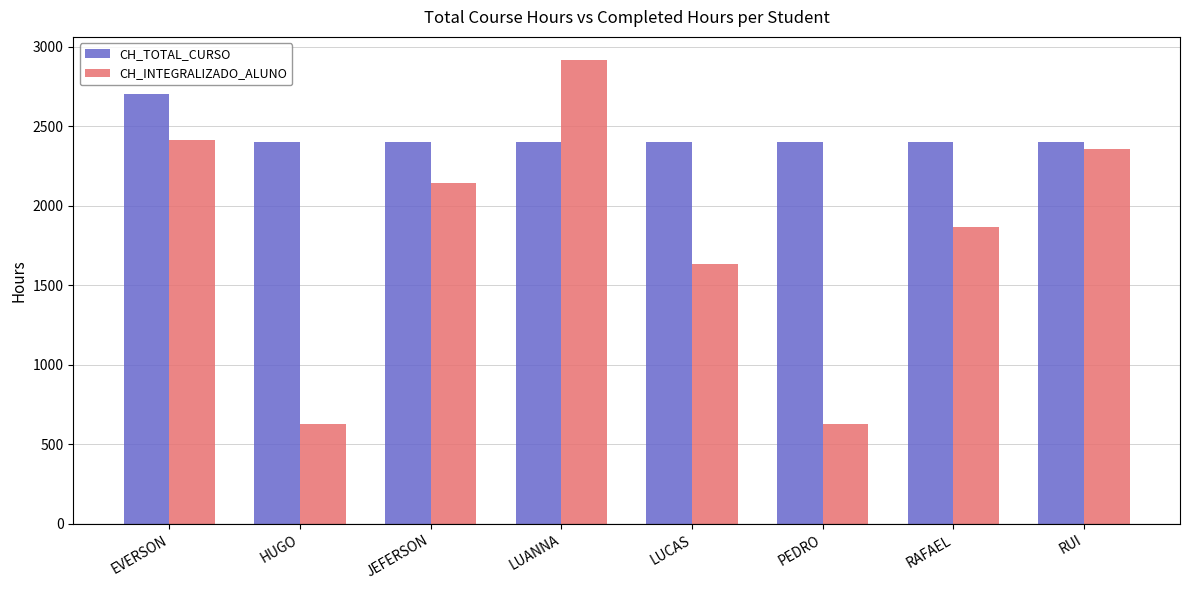

What is the label of the 4th bar from the left?

LUANNA